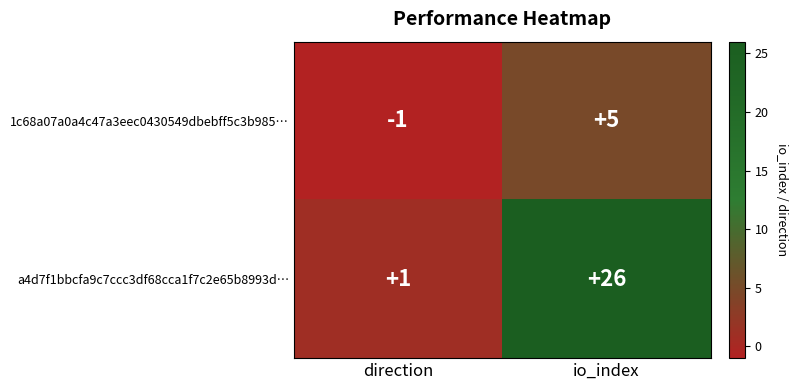

Is it true that a4d7f1bbcfa9c7ccc3df68cca1f7c2e65b8993d… equals 26 at io_index?

True